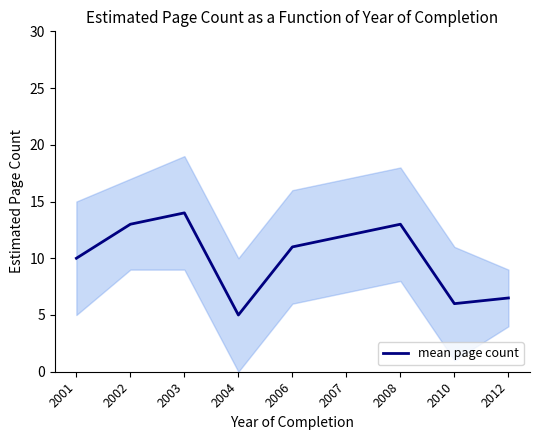

Rank the categories by value from highest to lowest.

2003, 2002, 2008, 2007, 2006, 2001, 2012, 2010, 2004